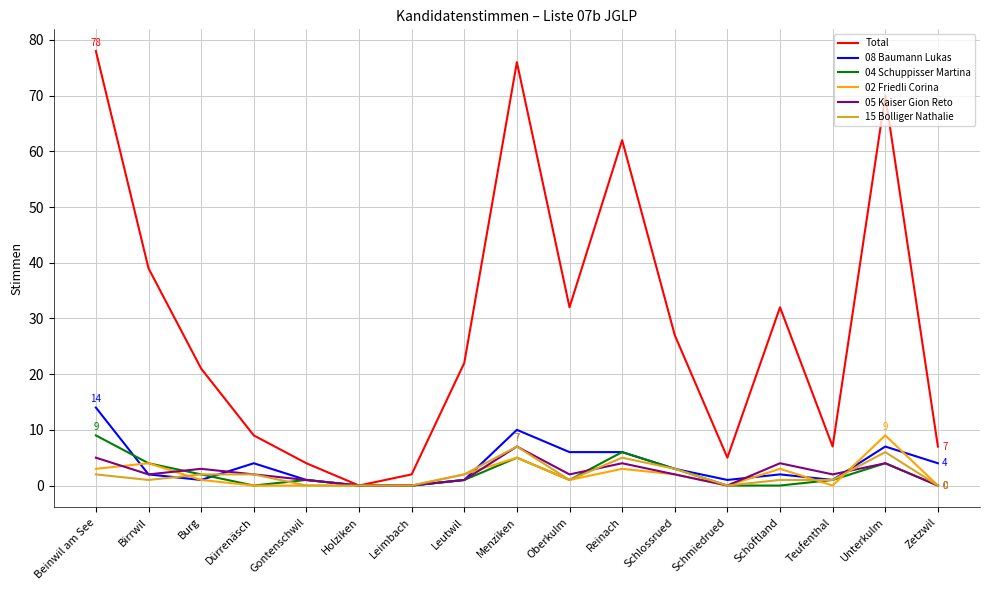

What is the greatest value displayed?

78